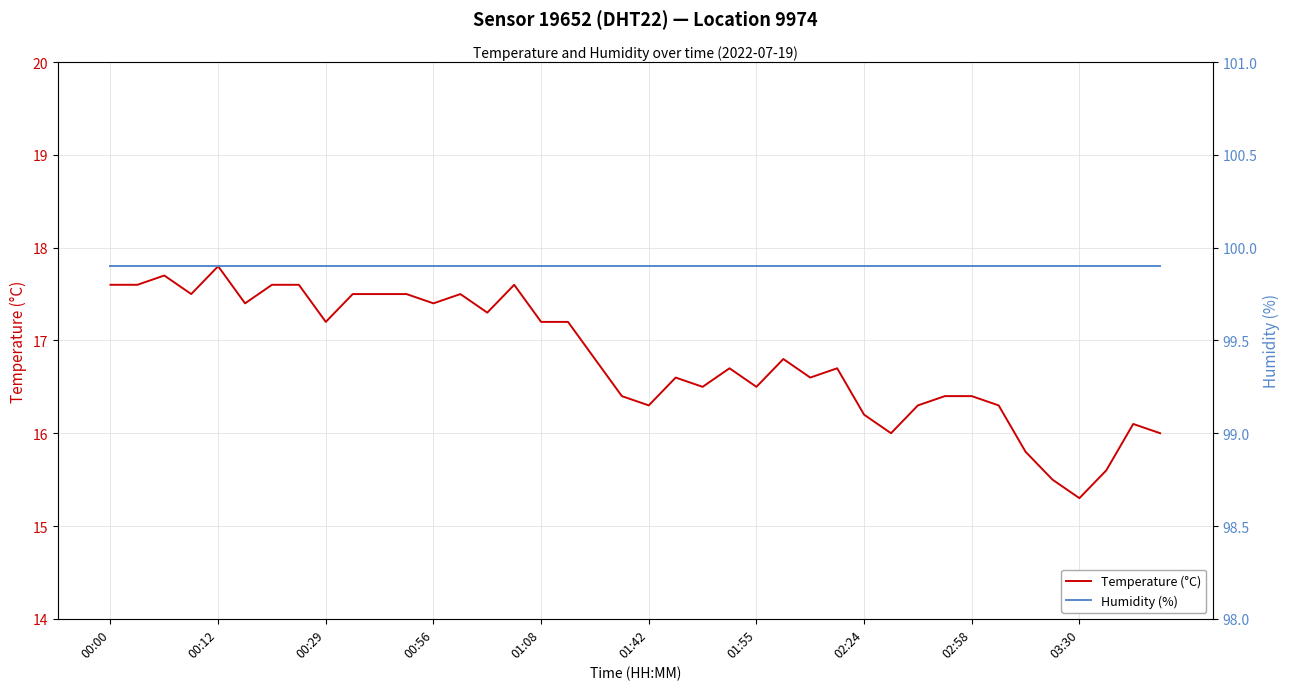

What is the minimum value for Temperature (°C)?

15.3